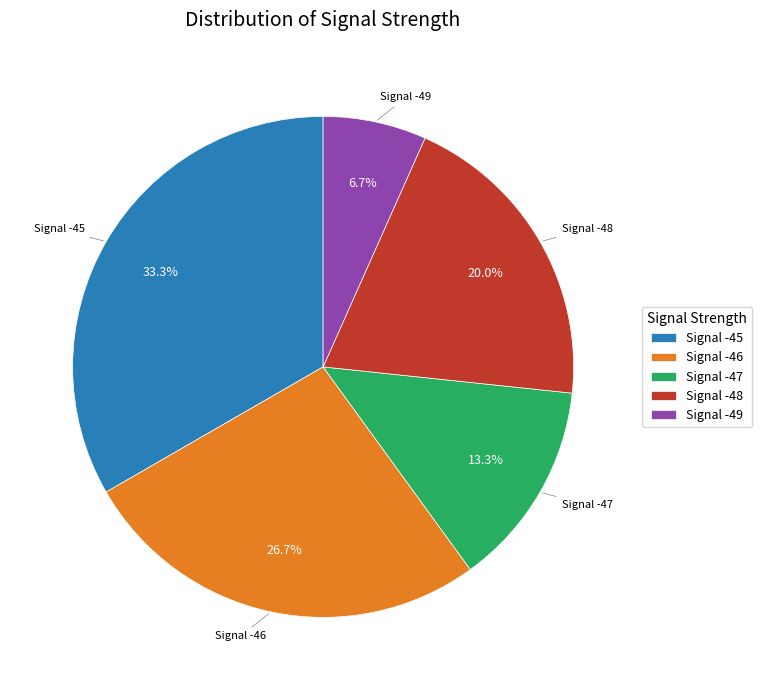

Combined, what portion of the pie is Signal -49 and Signal -45?

40.0%